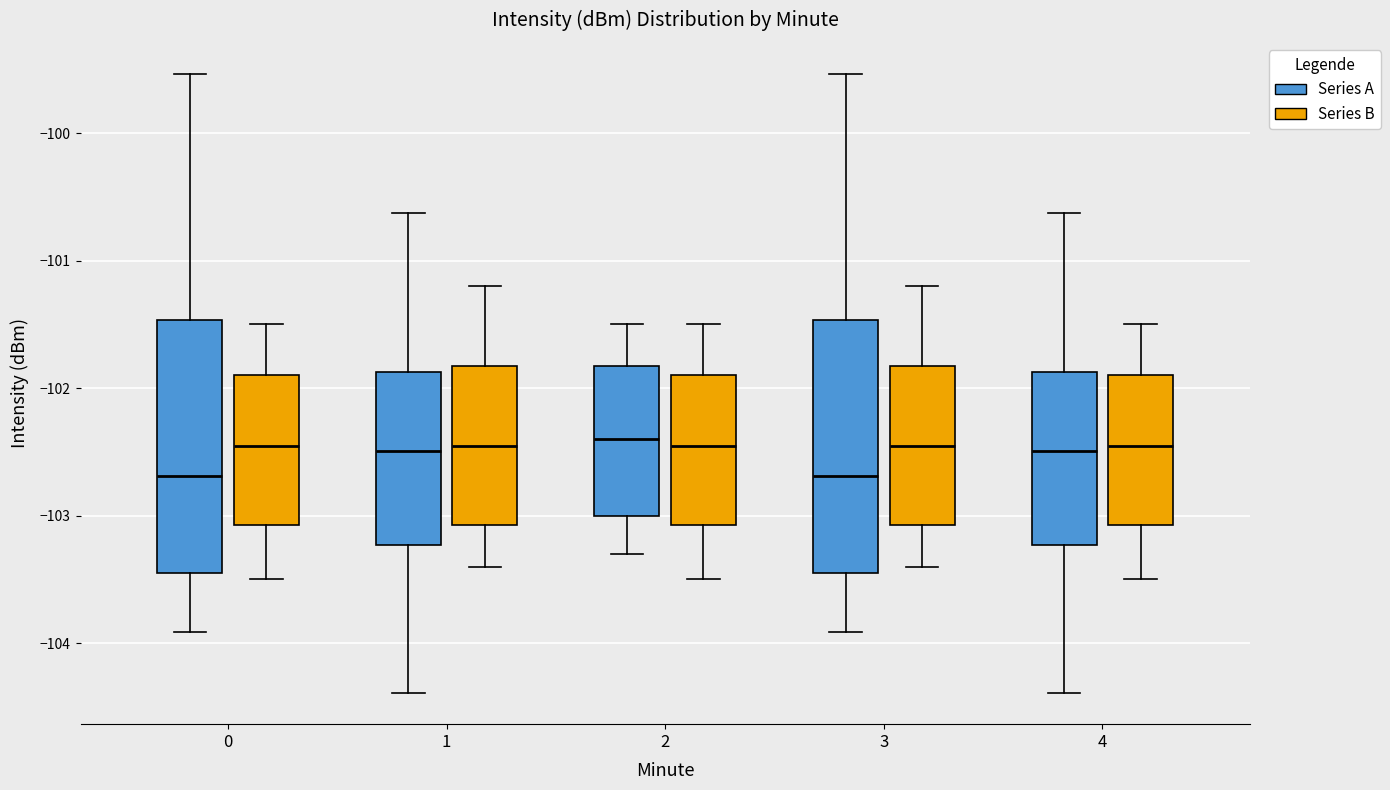

Where is the lower edge of the box for 0 (Series A) on the y-axis? The values are not printed on the chart, so give them approximately, as read against the axis.

-103.4